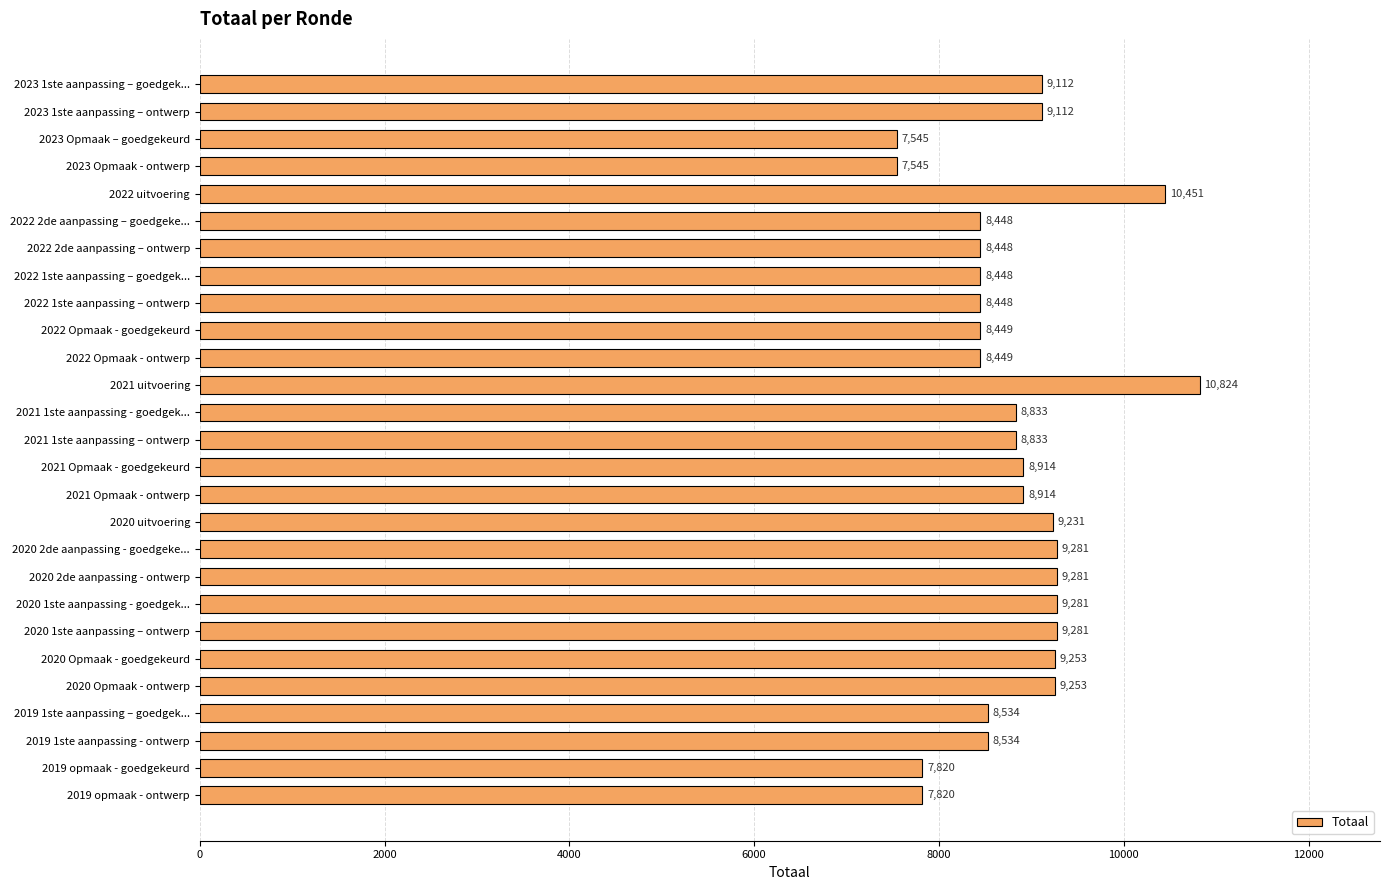

What is the change in value from 2022 Opmaak - ontwerp to 2021 1ste aanpassing – ontwerp?

+384